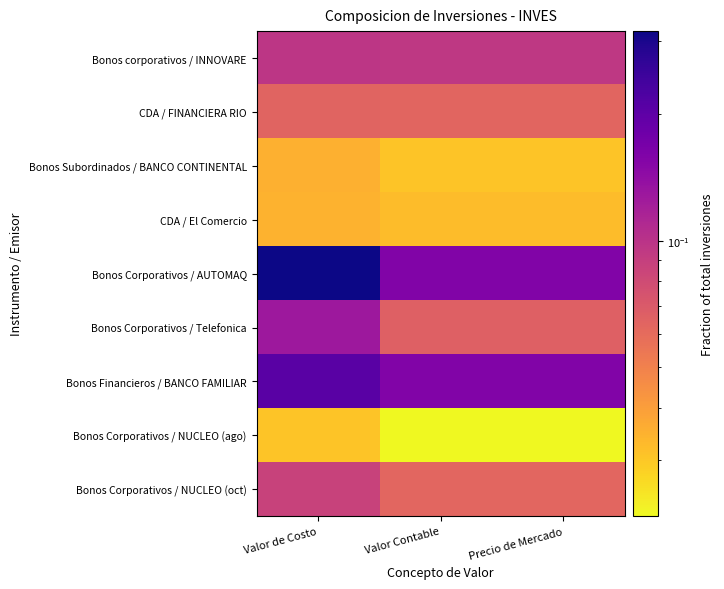

Which series has the largest range (max minus min)?

Bonos Corporativos / AUTOMAQ